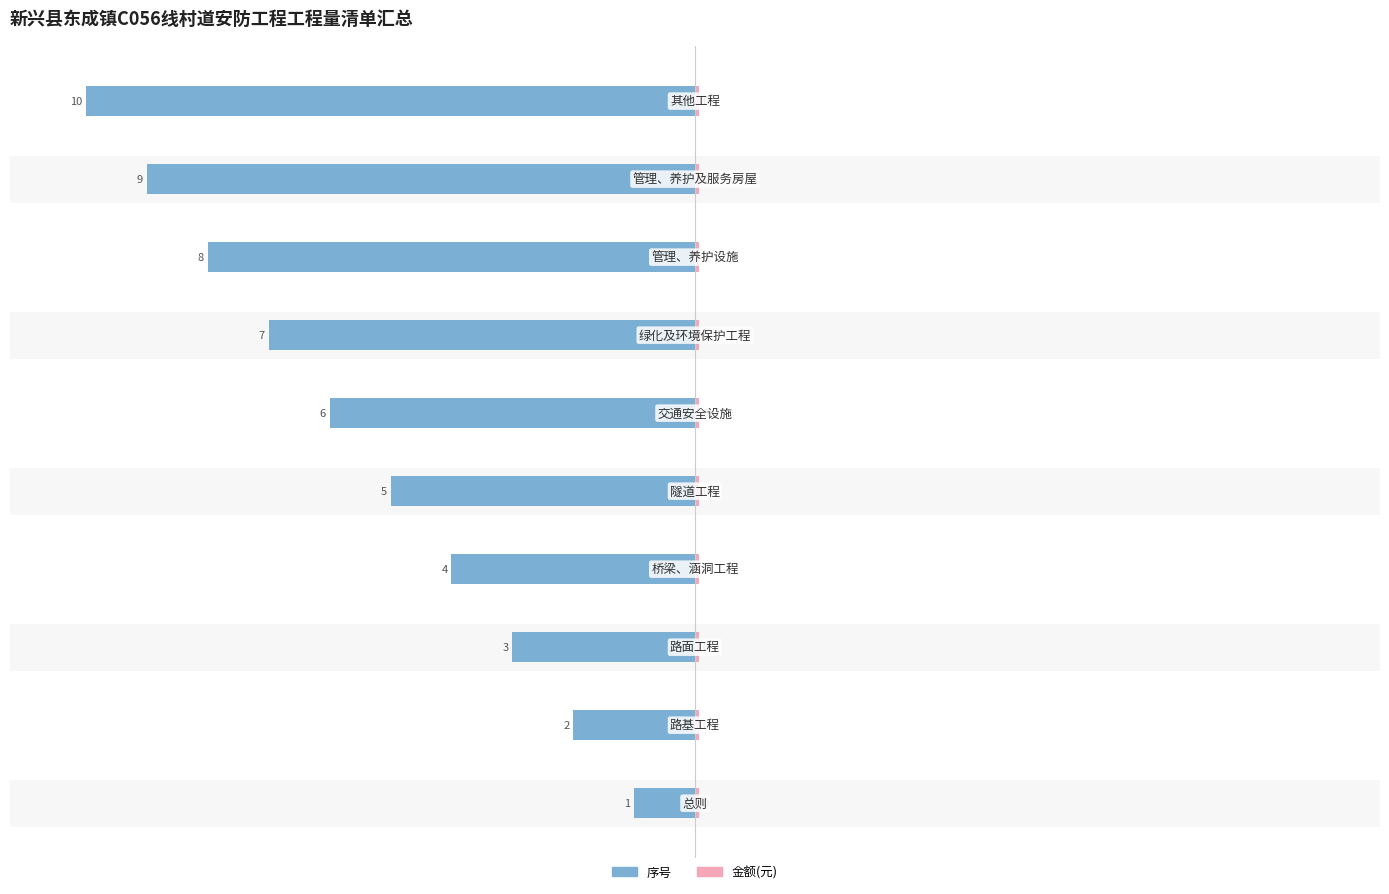

What are all the series names shown in the legend?

序号, 金额(元)